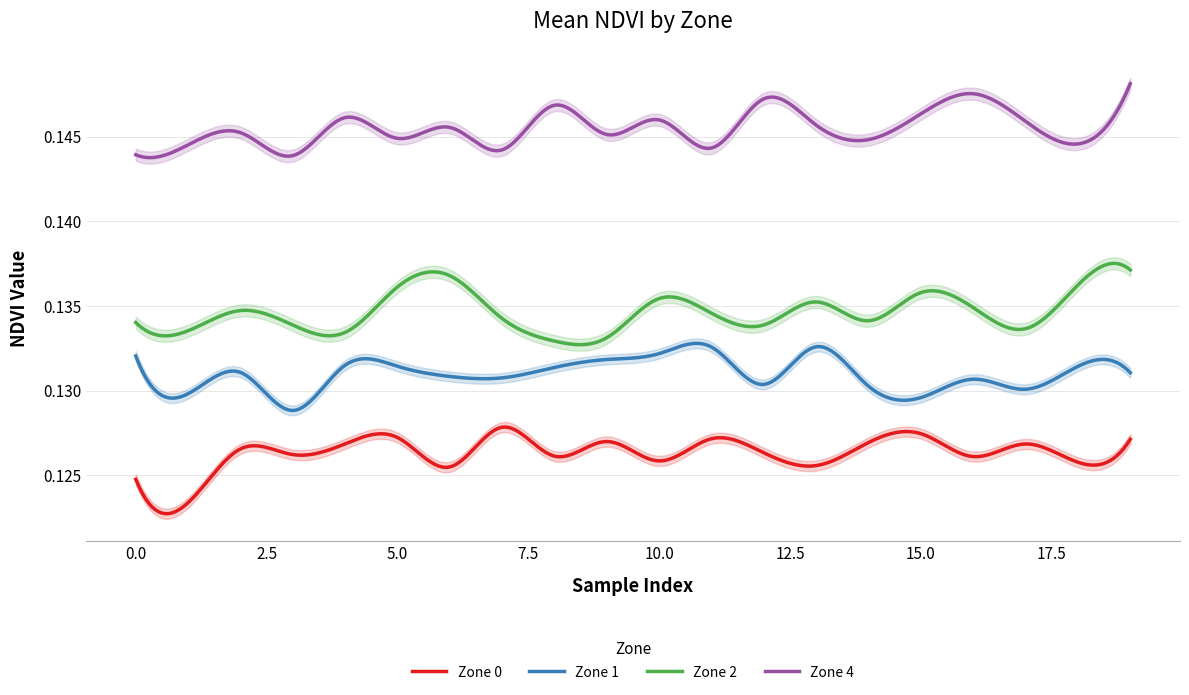

How many interior local valleys does the Zone 4 series have?

7